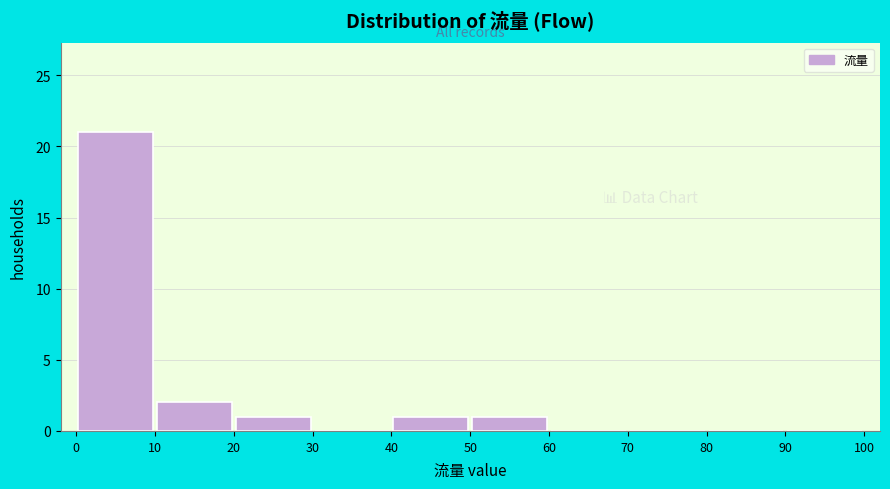

Over which range of the x-axis is the bar tallest?

0 to 10